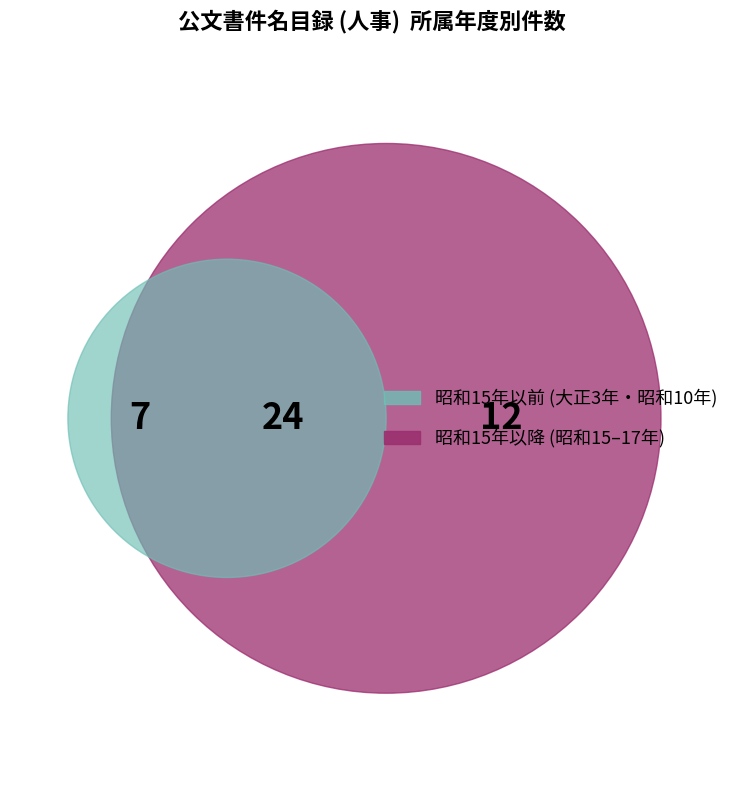

Does 昭和15年 represent more than half of the total?

Yes